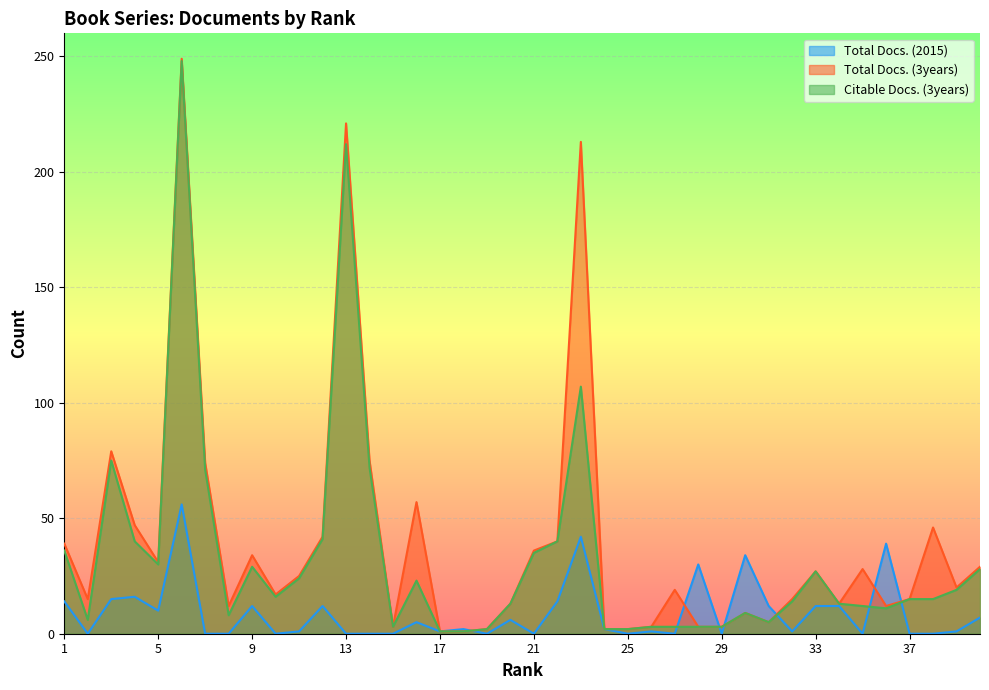

How many lines are shown in the chart?

3